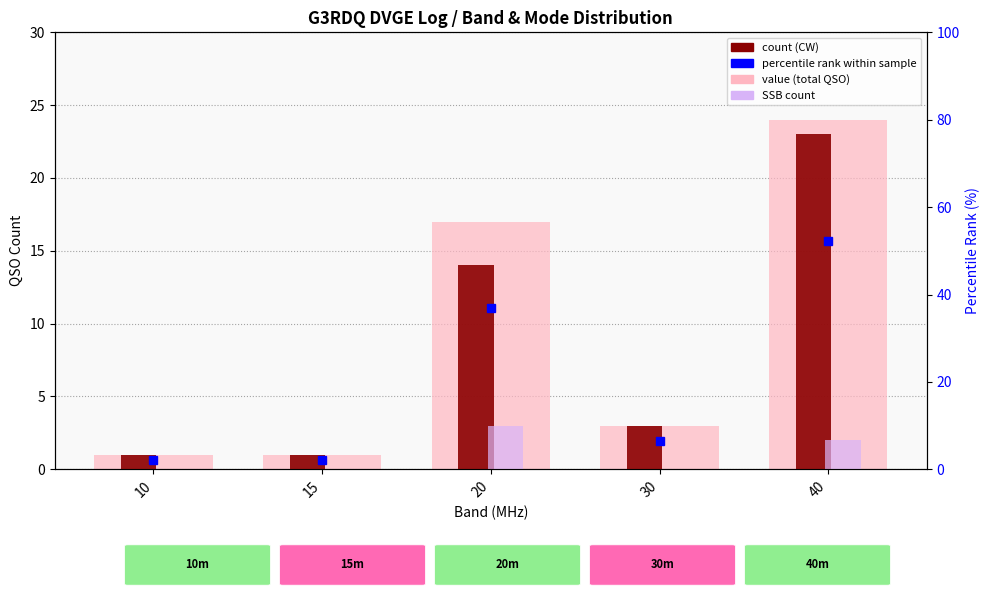

Which series changed the most between 10 and 30?

percentile rank